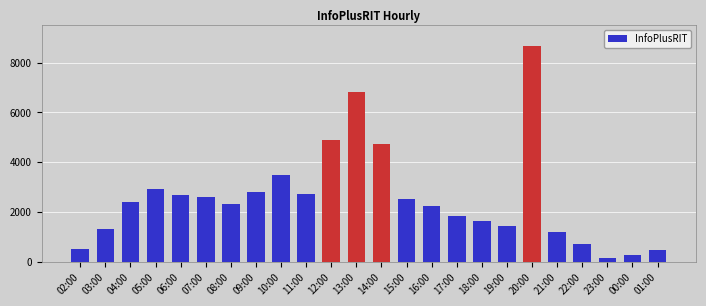

What is the value of the 22nd bar from the left?

149